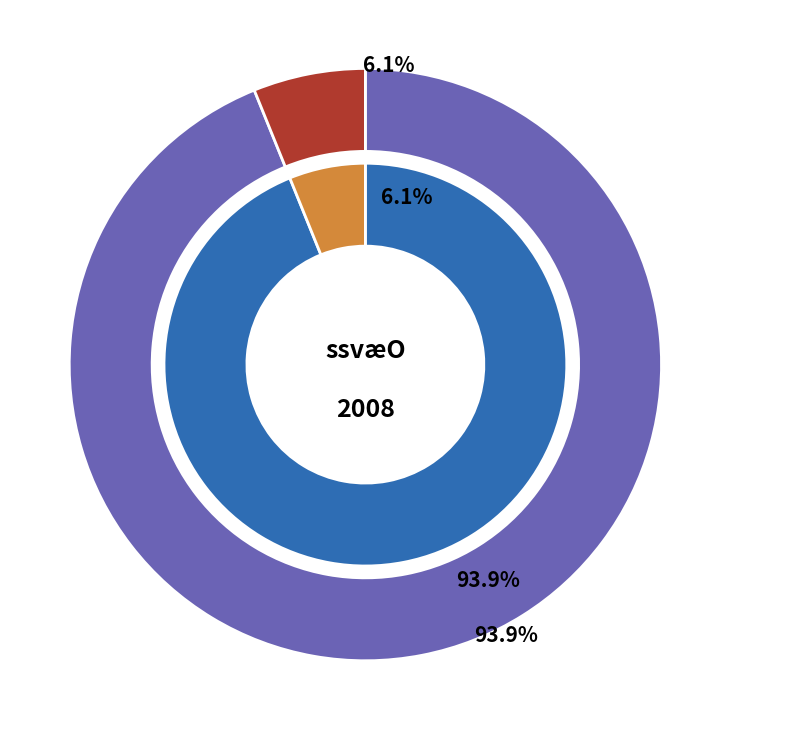

What is the total percentage of 280 and 2000?

100.0%